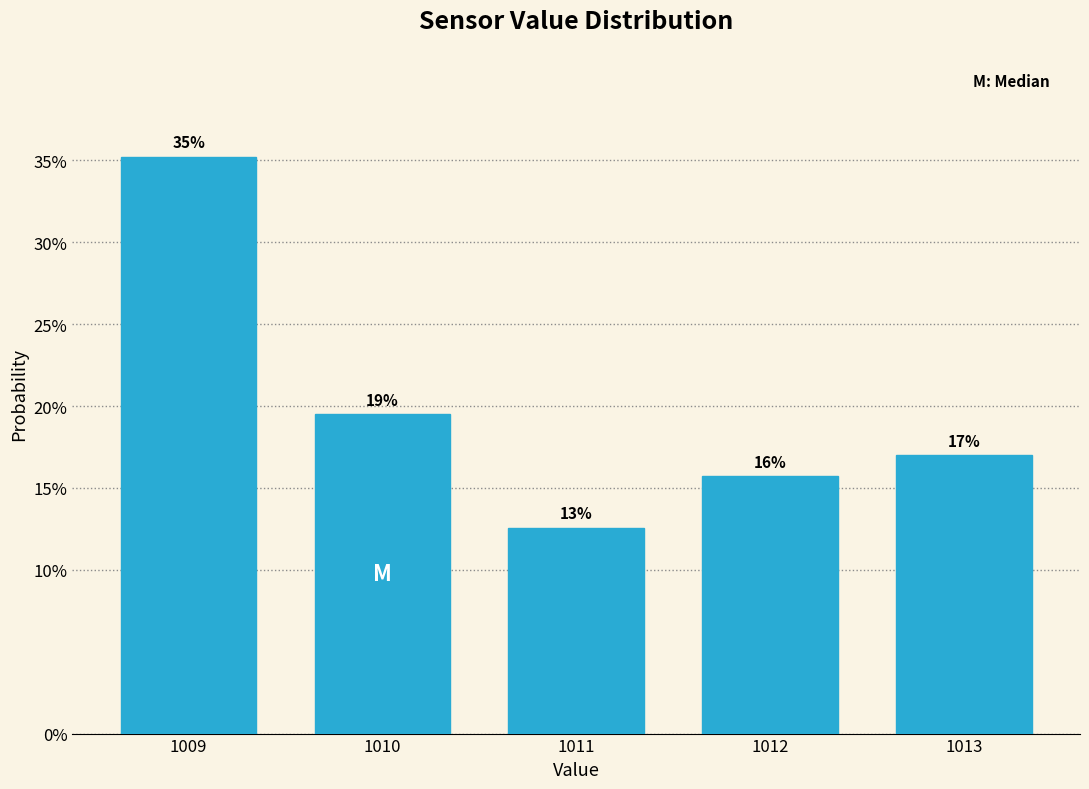

How many bars are there in total?

5